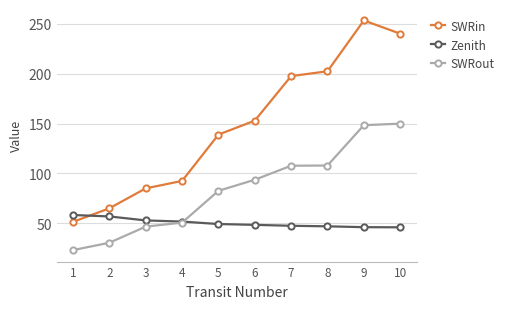

Which series has the largest total across all categories?

SWRin